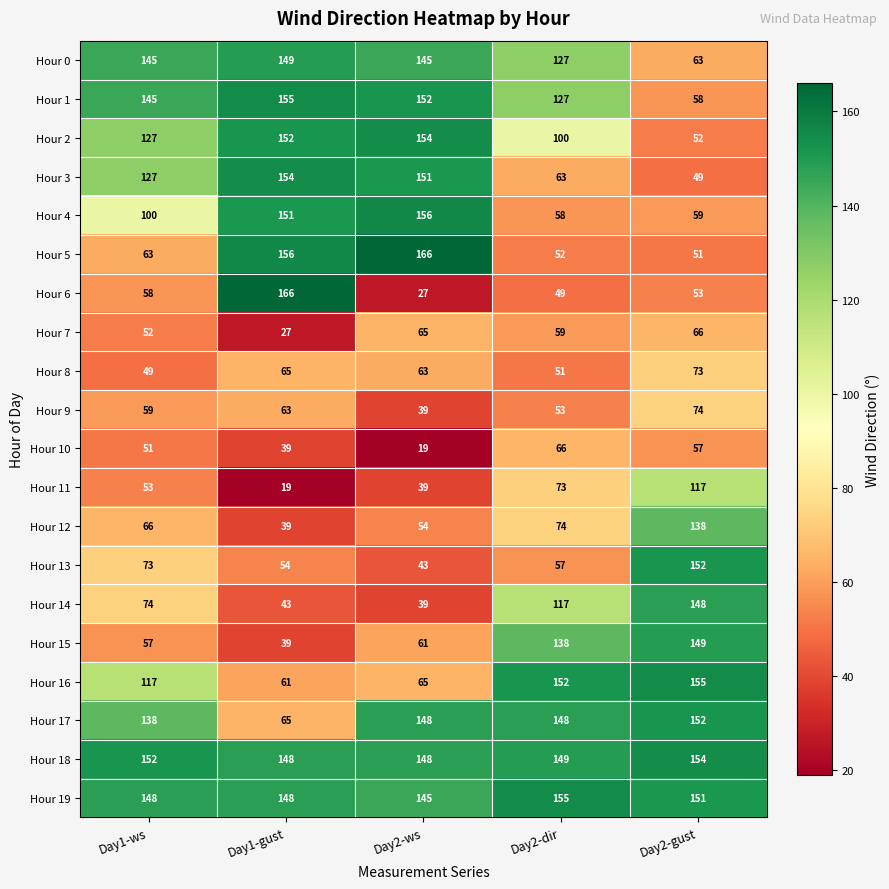

Which series has the largest range (max minus min)?

Hour 6